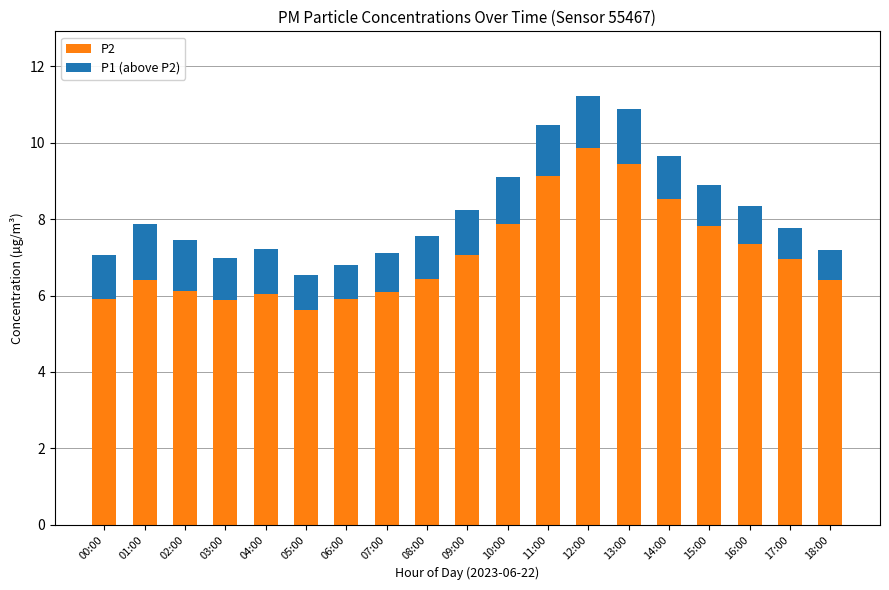

True or false: P2 has a value of 9.1 at 11:00.

True